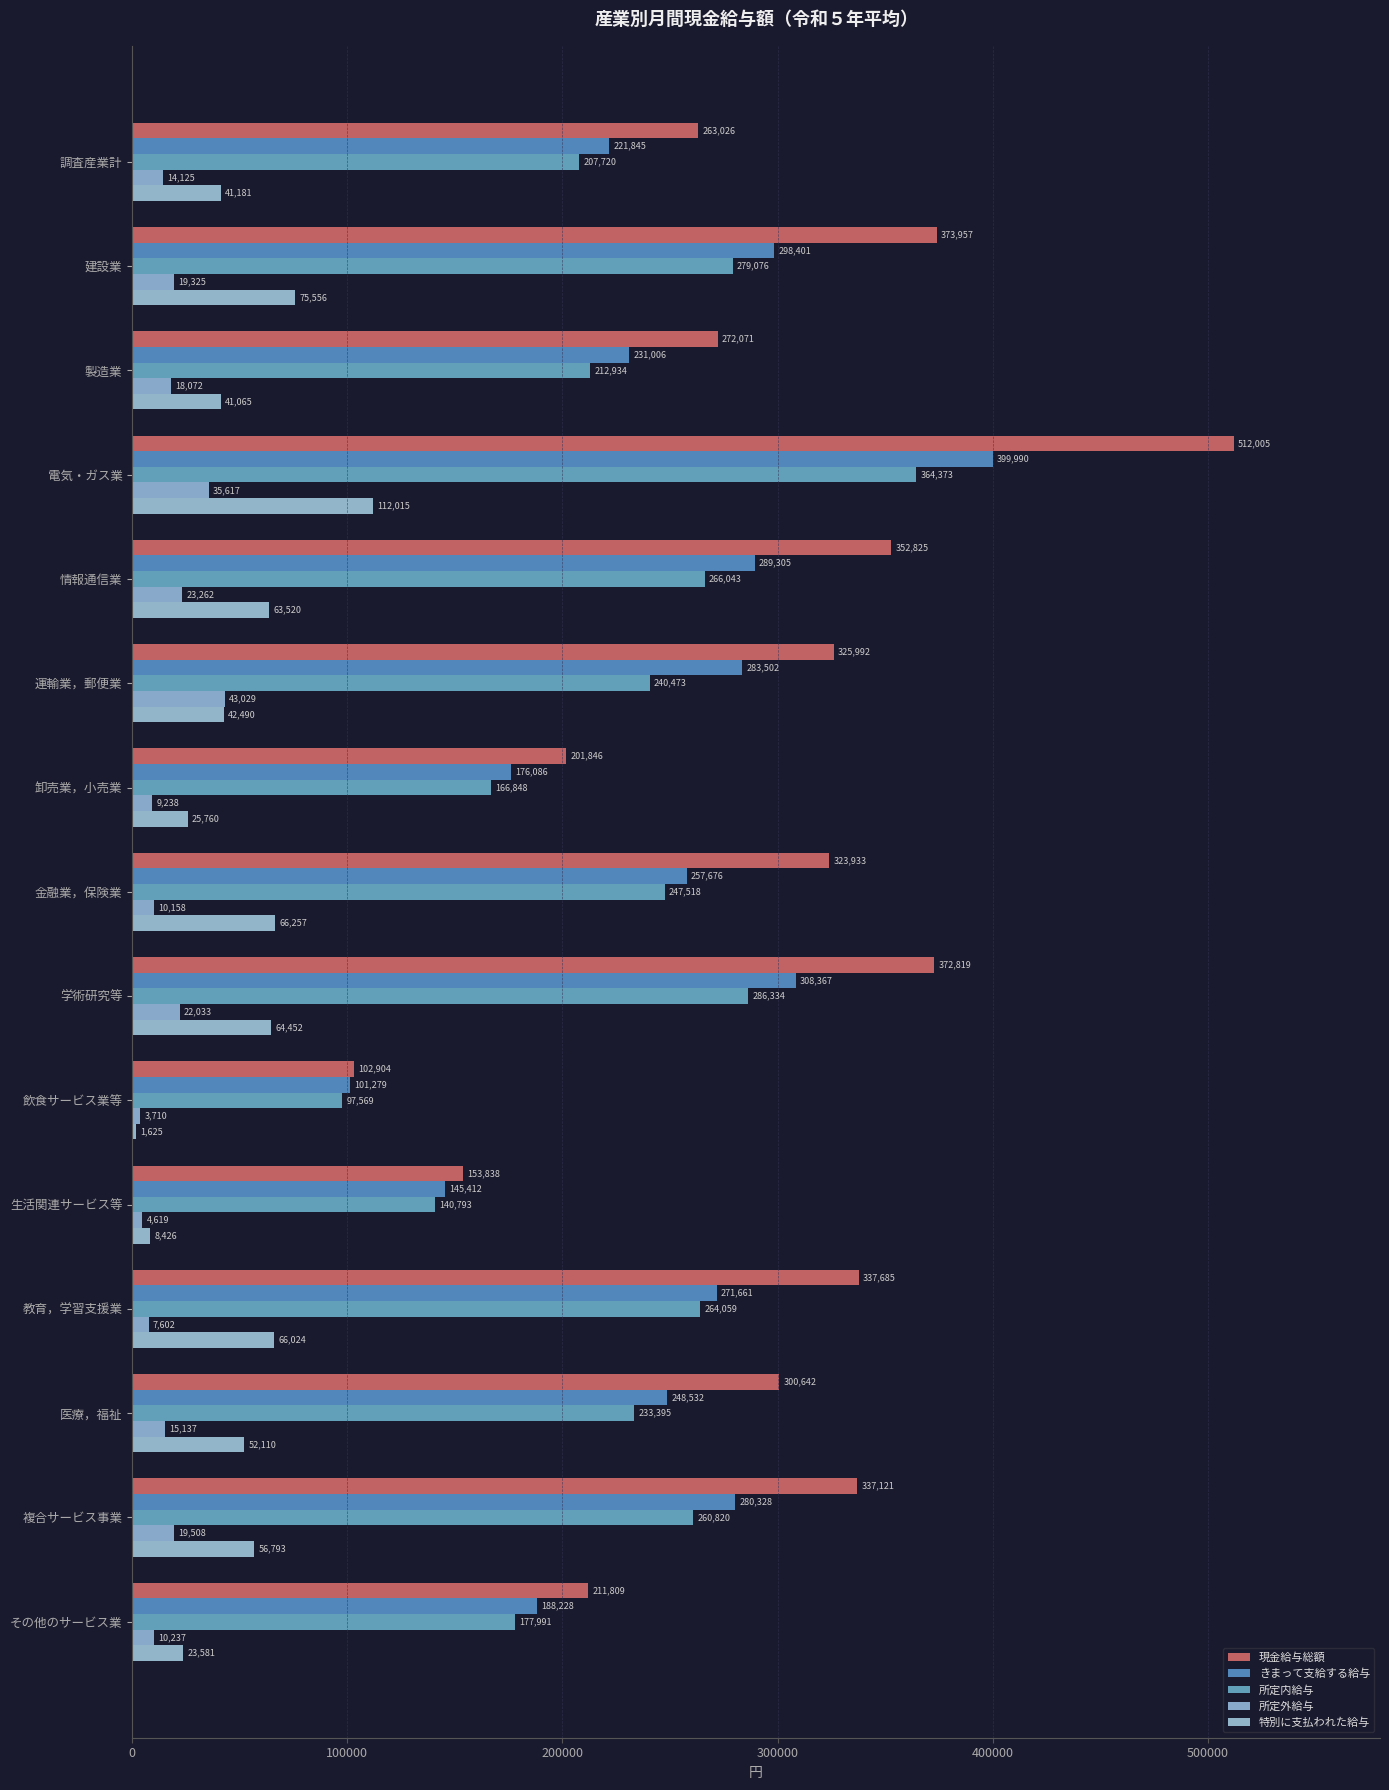

List the series in order of their peak value, highest first.

現金給与総額, きまって支給する給与, 所定内給与, 特別に支払われた給与, 所定外給与